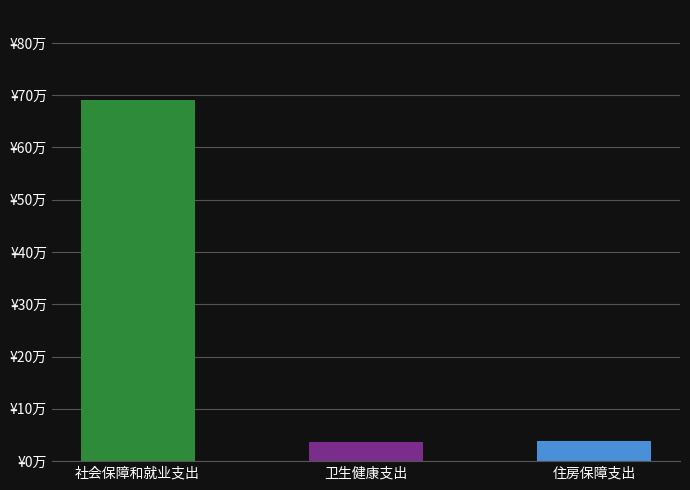

Reading left to right, list all the values displayed in this chart.

社会保障和就业支出=69.0	卫生健康支出=3.6	住房保障支出=3.8